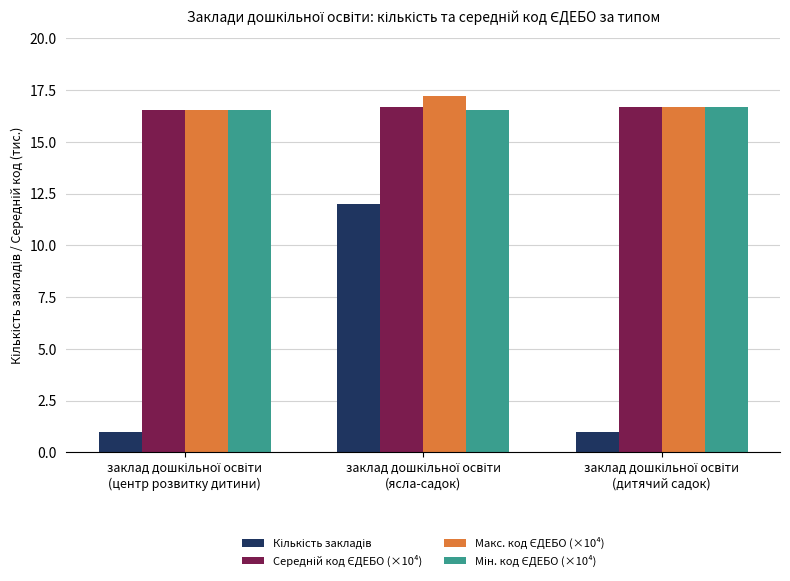

At how many categories does at least one series exceed 6?

3